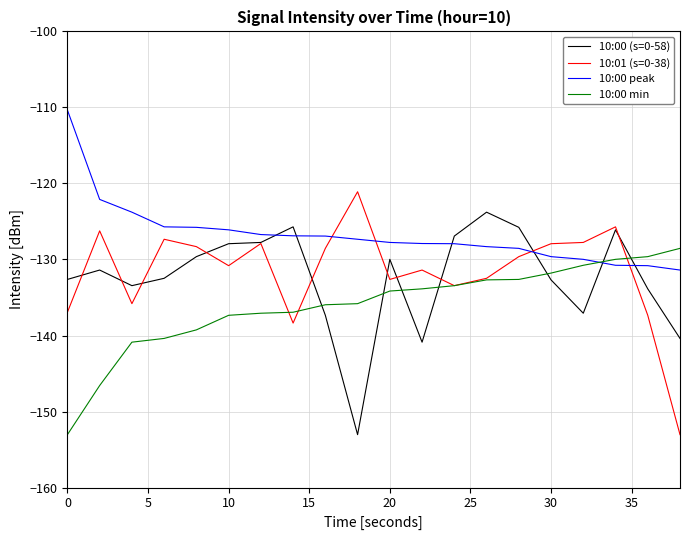

Which series has the largest total across all categories?

10:00 peak